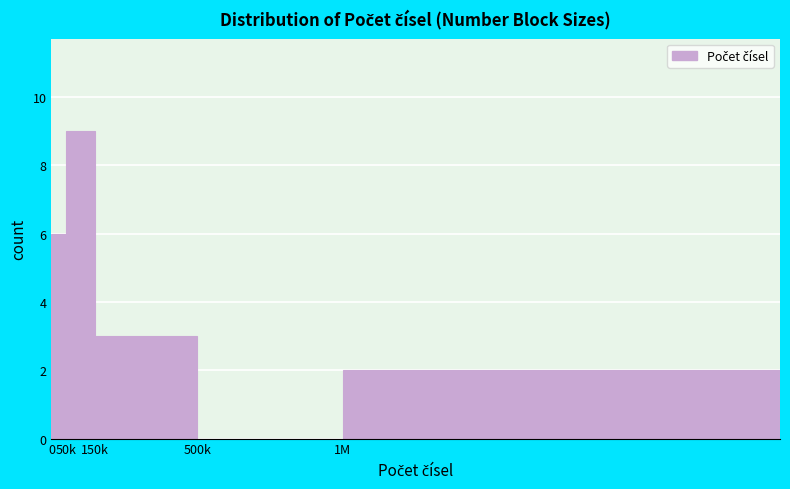

Reading left to right, list all the values displayed in this chart.

0=6	50k=9	150k=3	500k=0	1M=2